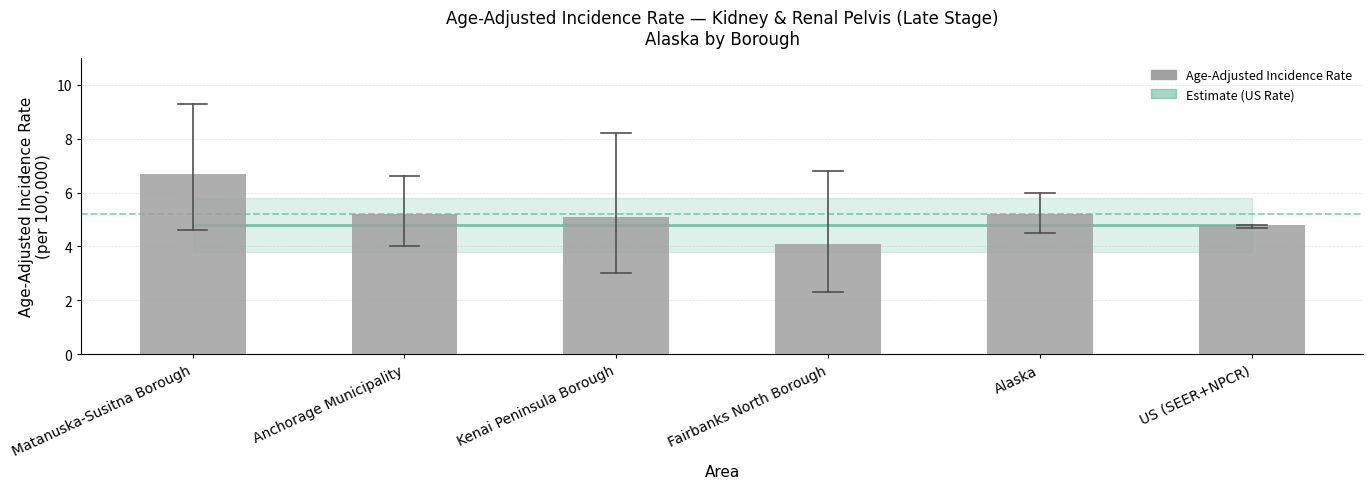

Rank the categories by value from lowest to highest.

Fairbanks North Borough, US (SEER+NPCR), Kenai Peninsula Borough, Anchorage Municipality, Alaska, Matanuska-Susitna Borough